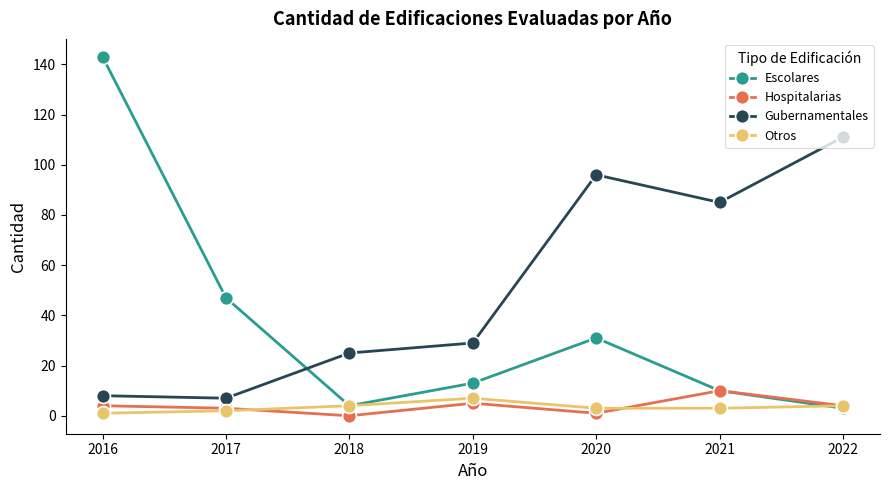

Reading left to right, extract all data points from this chart.

Escolares: 143	47	4	13	31	10	3
Hospitalarias: 4	3	0	5	1	10	4
Gubernamentales: 8	7	25	29	96	85	111
Otros: 1	2	4	7	3	3	4